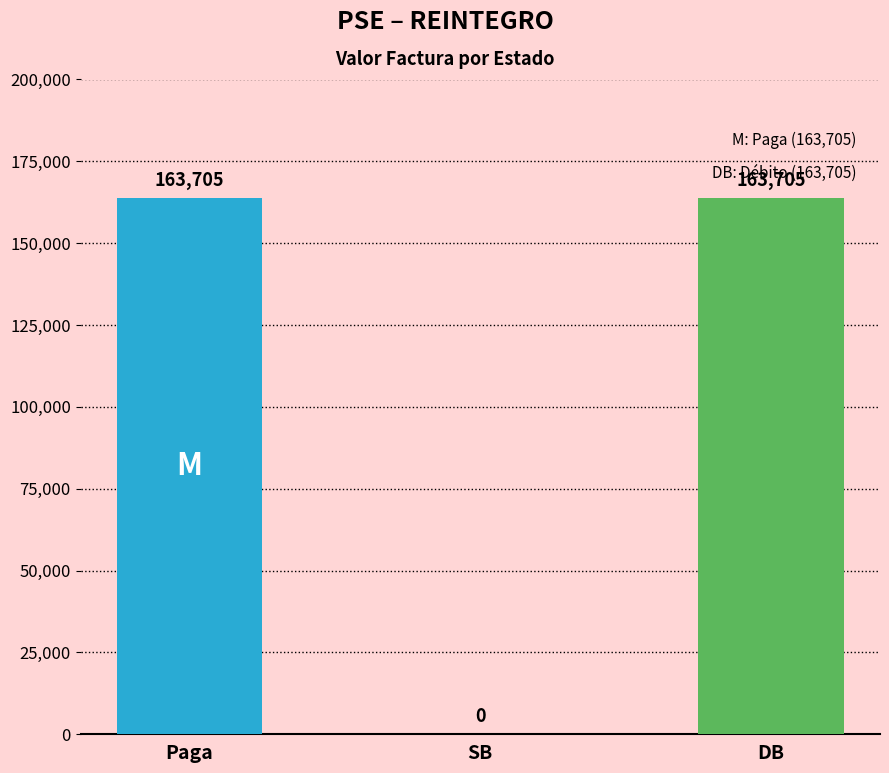

True or false: the data shows 269145 at DB.

False